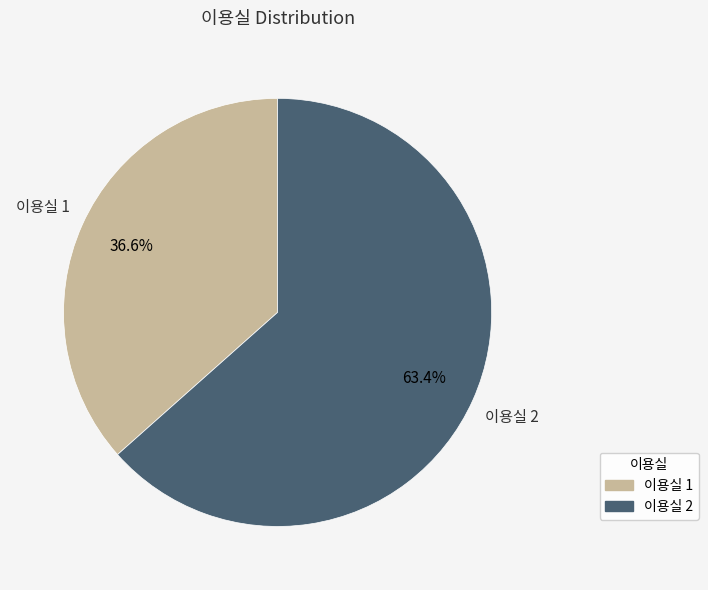

Which has a higher value, 이용실 2 or 이용실 1?

이용실 2